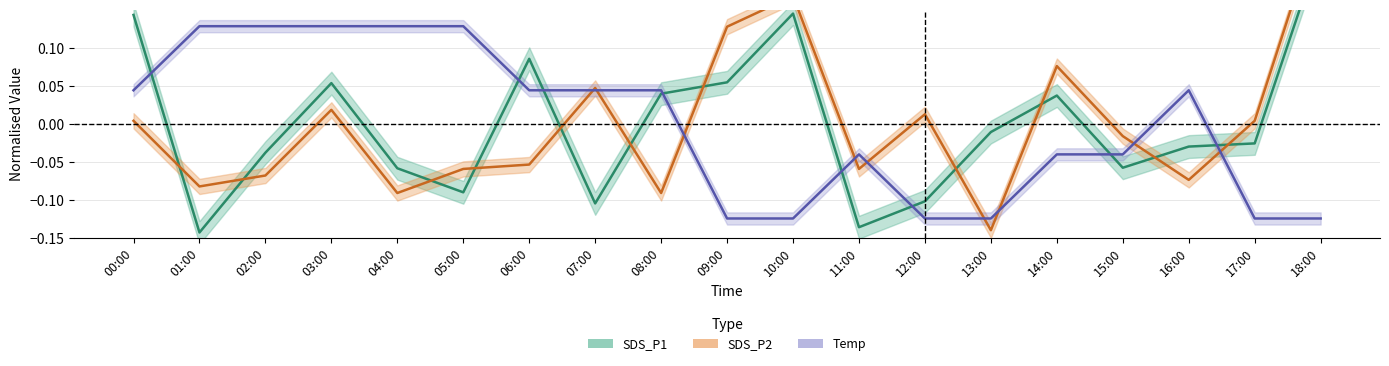

In SDS_P2, how many points are lower than both neighbors (excluding endpoints)?

6